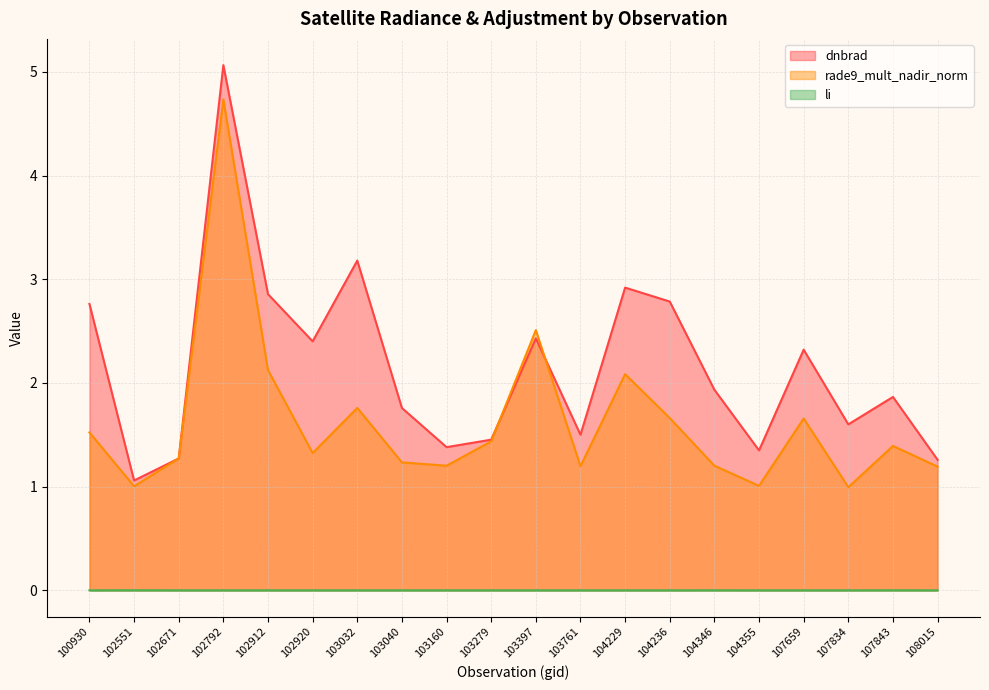

Read the rade9_mult_nadir_norm value at 108015.

1.2